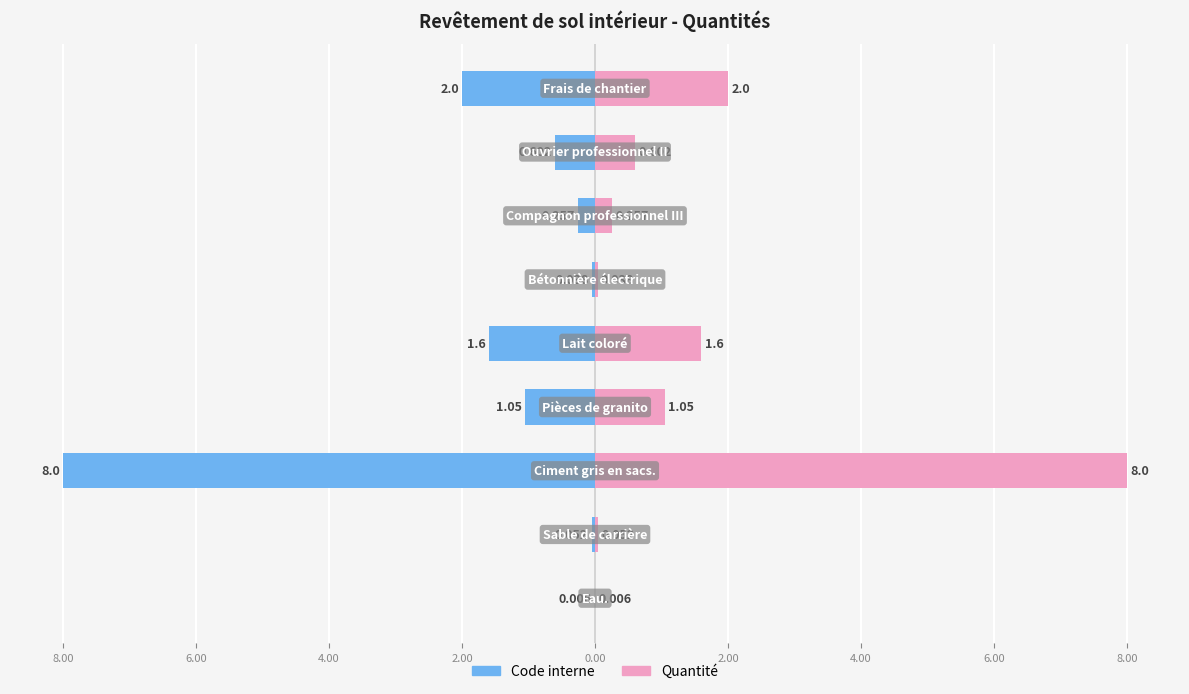

Reading right to left, list all the values displayed in this chart.

Code interne: -2.0	-0.6	-0.3	-0.0	-1.6	-1.1	-8.0	-0.1	-0.0
Quantité: 2.0	0.6	0.3	0.0	1.6	1.1	8.0	0.1	0.0